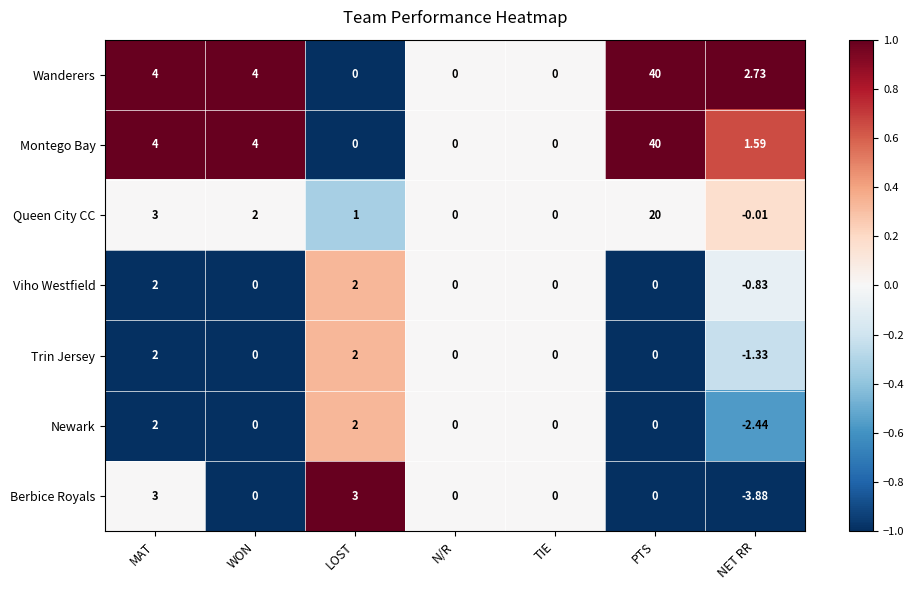

Where does the Trin Jersey series first go above 0?

MAT